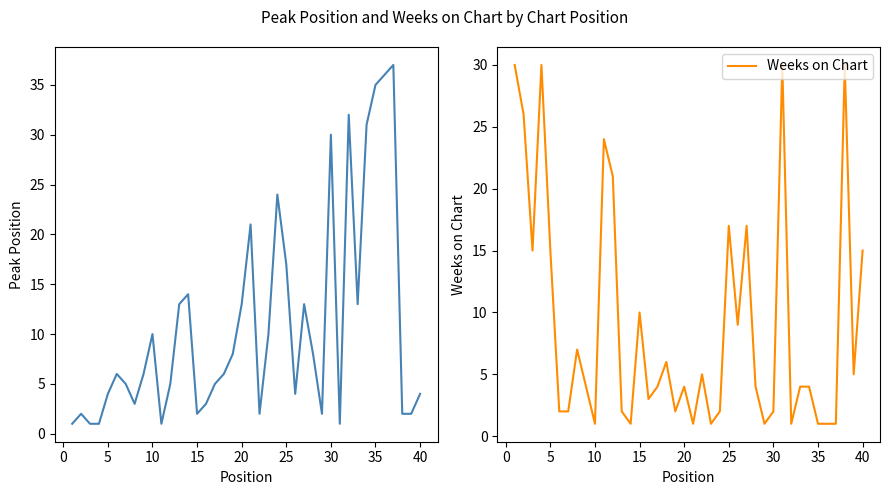

How many times do Weeks on Chart and Peak Position cross each other?

12